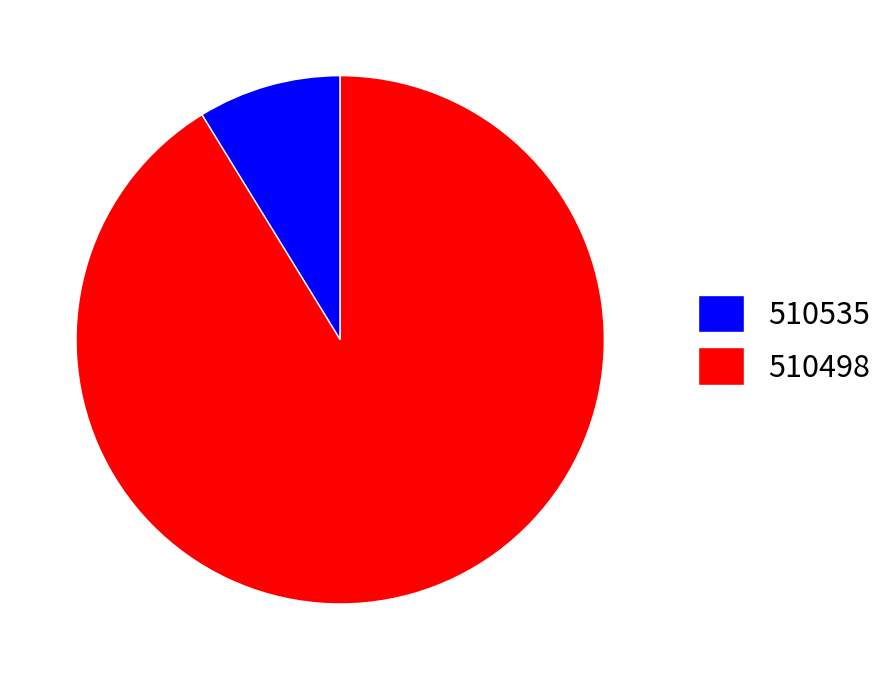

Which slice represents more than half of the pie?

510498